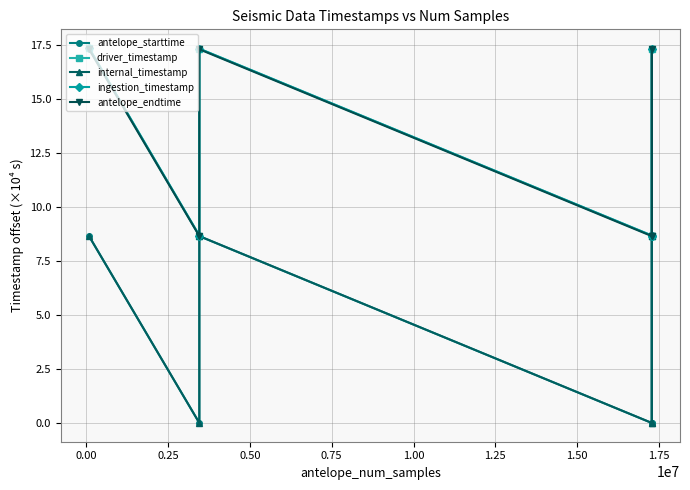

What are all the series names shown in the legend?

antelope_starttime, driver_timestamp, internal_timestamp, ingestion_timestamp, antelope_endtime